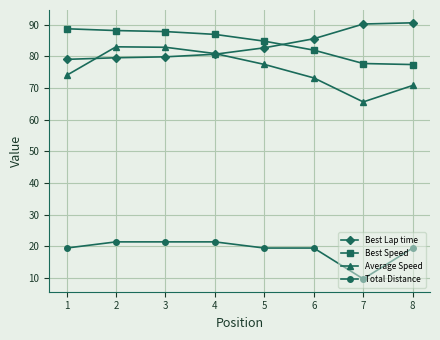

Which series has the largest range (max minus min)?

Average Speed